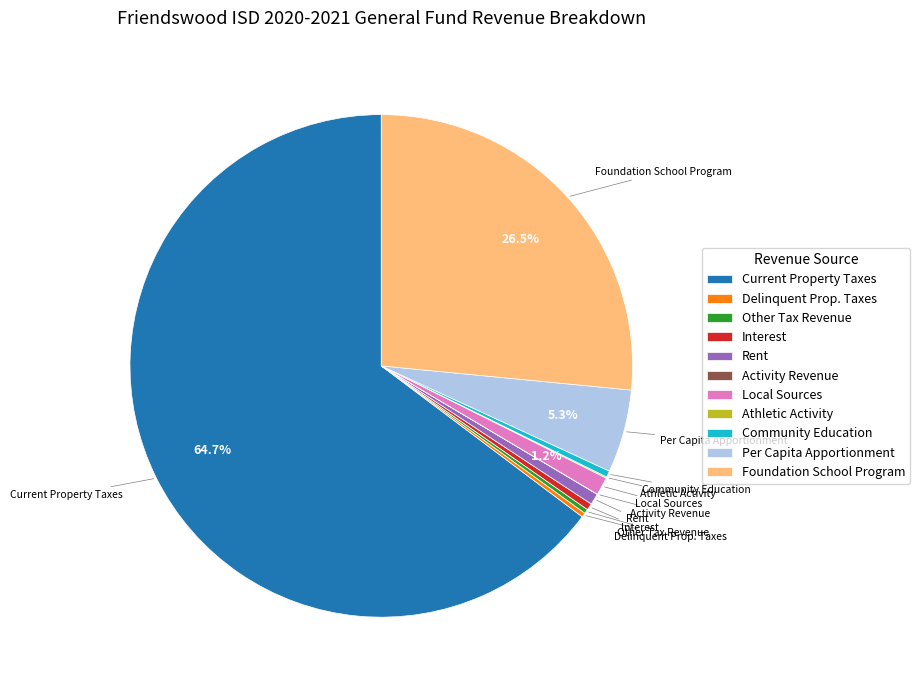

Which category has the biggest portion of the pie?

Current Property Taxes